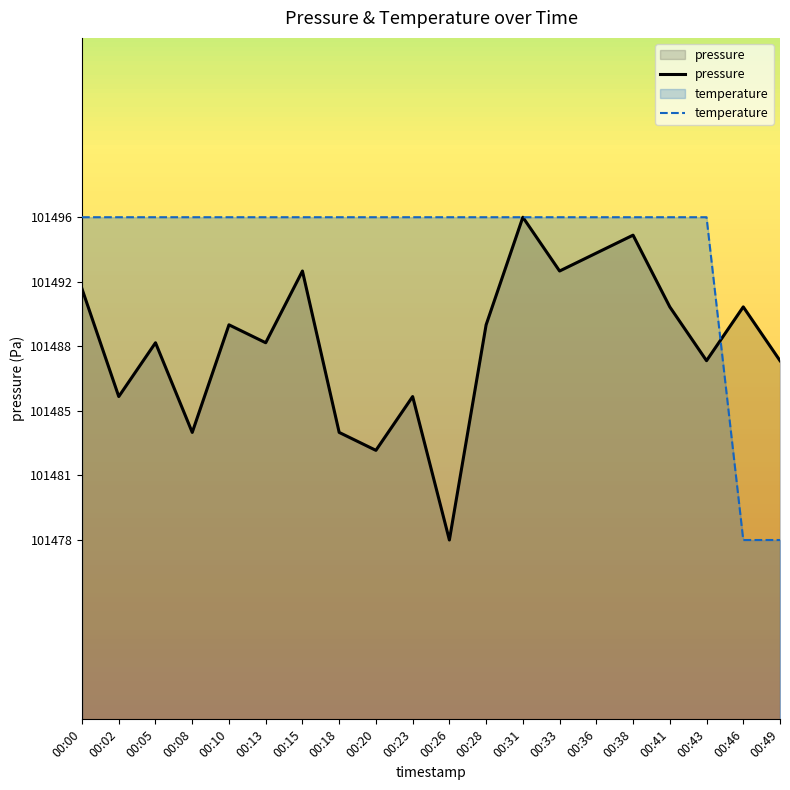

Which series changed the most between 00:05 and 00:15?

pressure